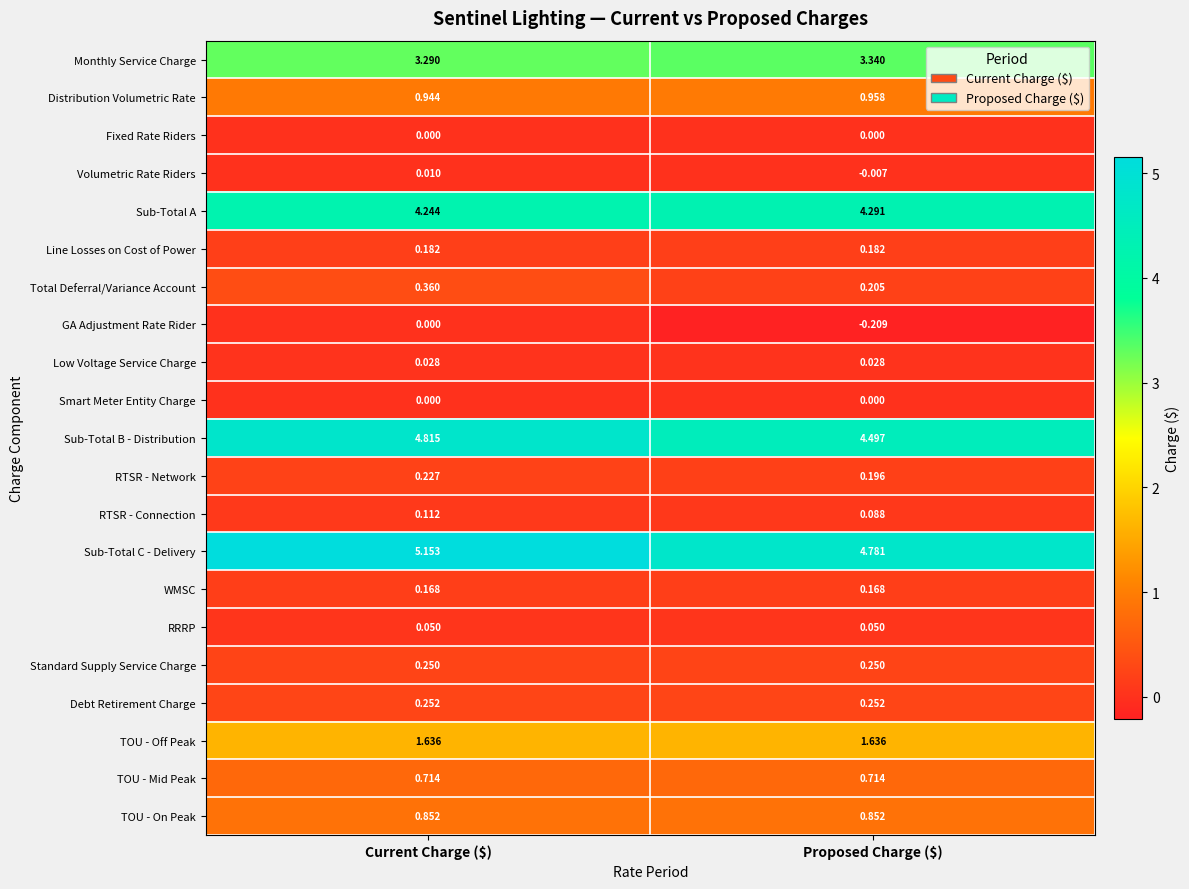

At which label does Monthly Service Charge reach its minimum?

Current Charge ($)